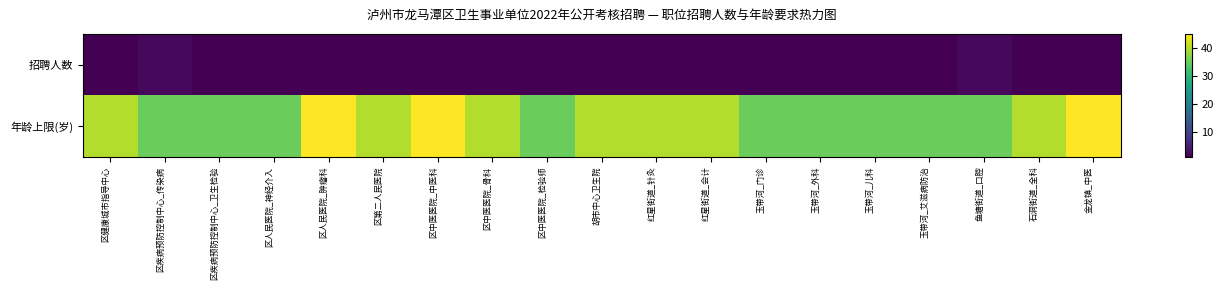

Rank the series by their maximum value, from highest to lowest.

年龄上限(岁), 招聘人数